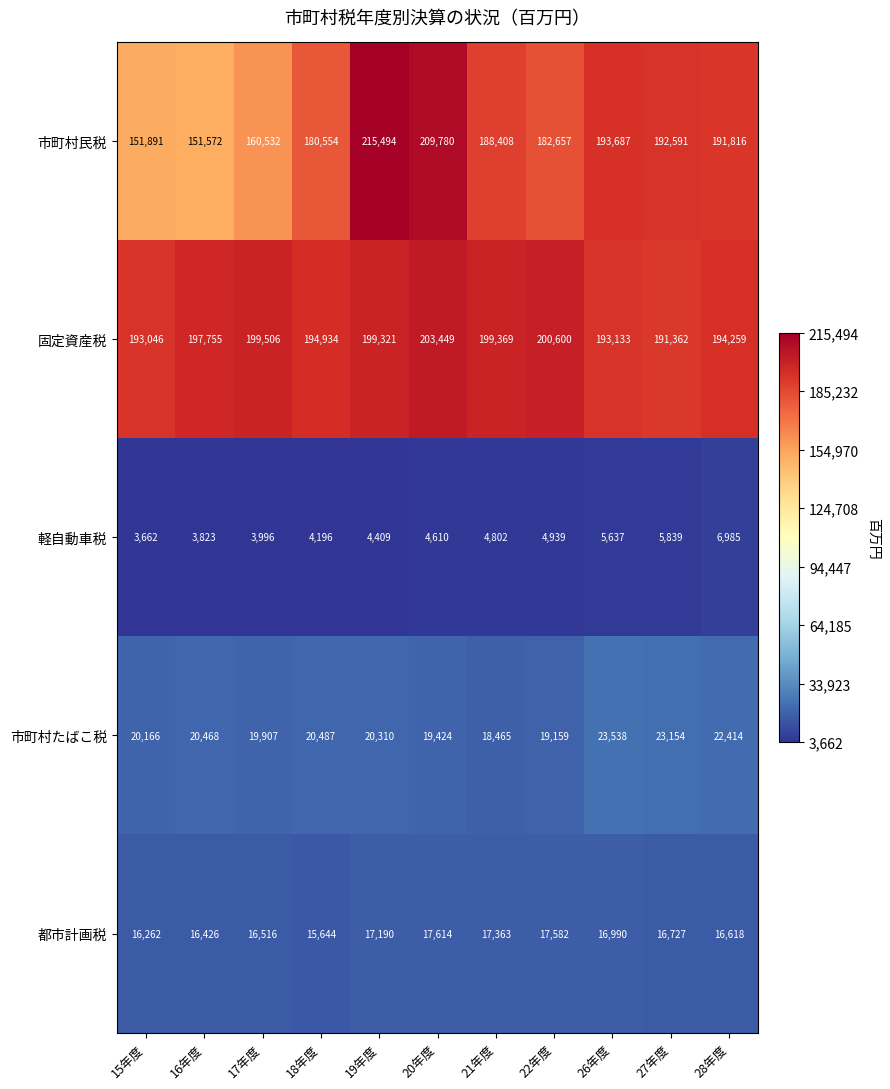

At how many categories does at least one series exceed 31767?

11